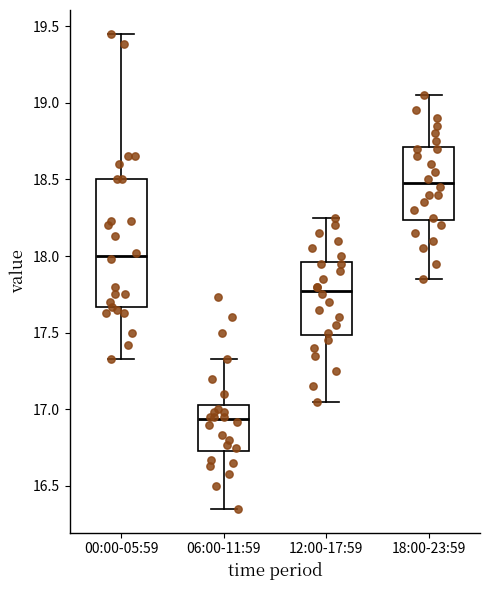

Comparing the boxes themselves (not the whiskers), which one is the tallest?

00:00-05:59